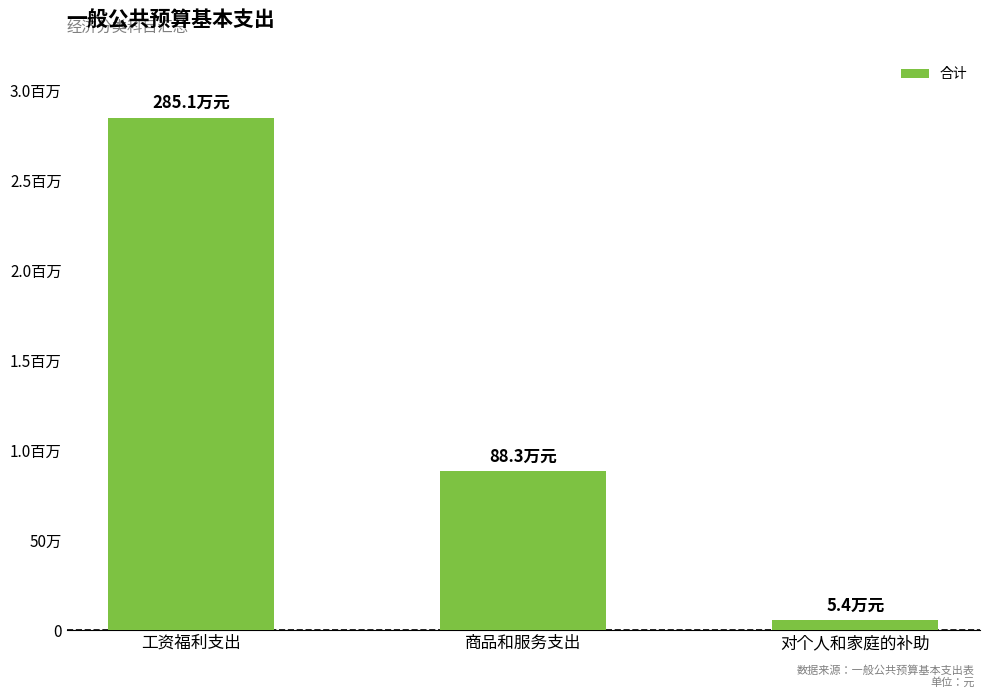

What is the sum of the values at 工资福利支出 and 对个人和家庭的补助?

2905159.2